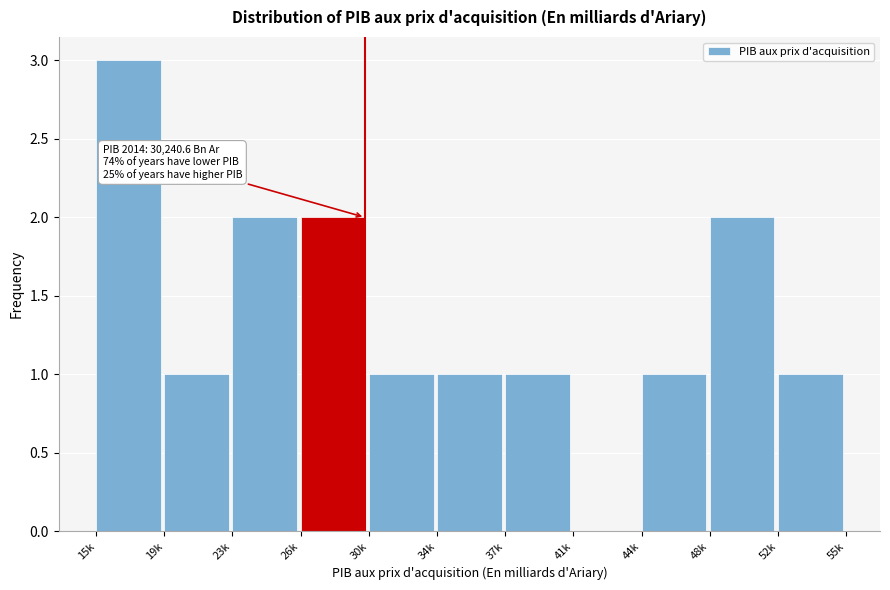

Reading left to right, transcribe all the data shown in this chart.

15k=3	19k=1	23k=2	26k=2	30k=1	34k=1	37k=1	41k=0	44k=1	48k=2	52k=1